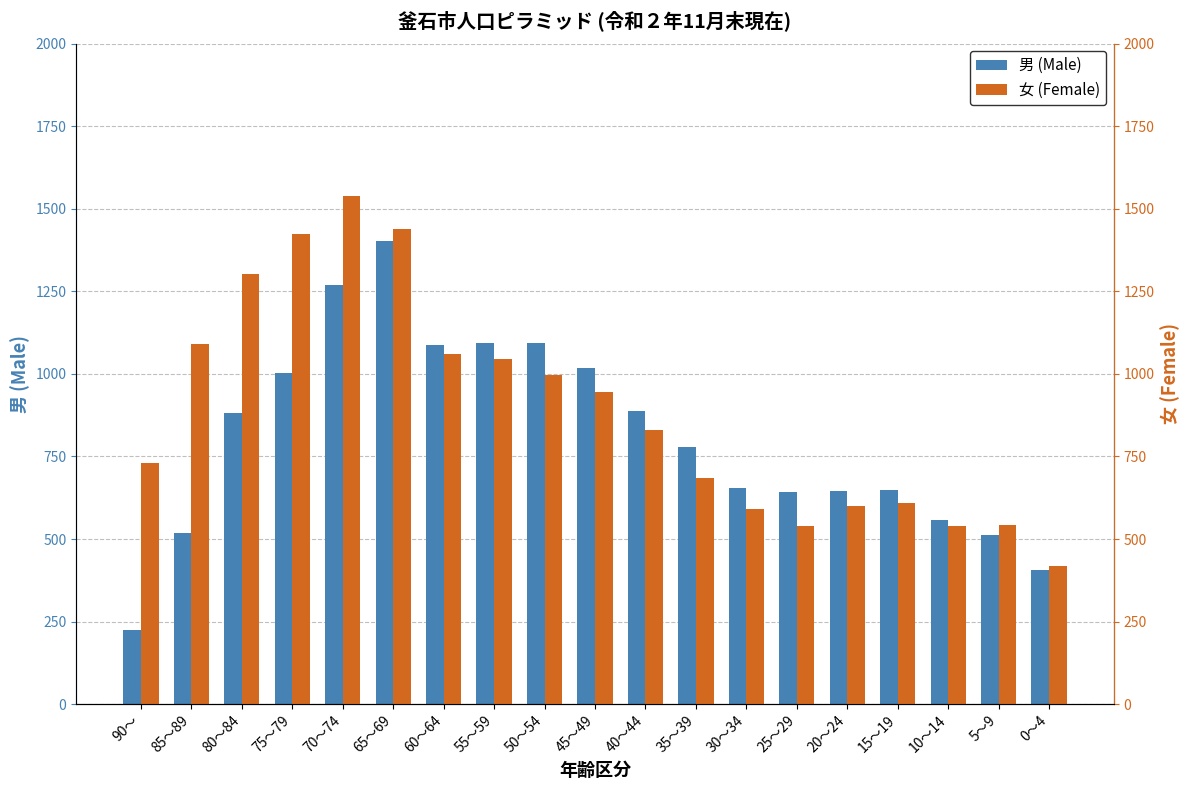

Which series has the widest spread of values?

男 (Male)